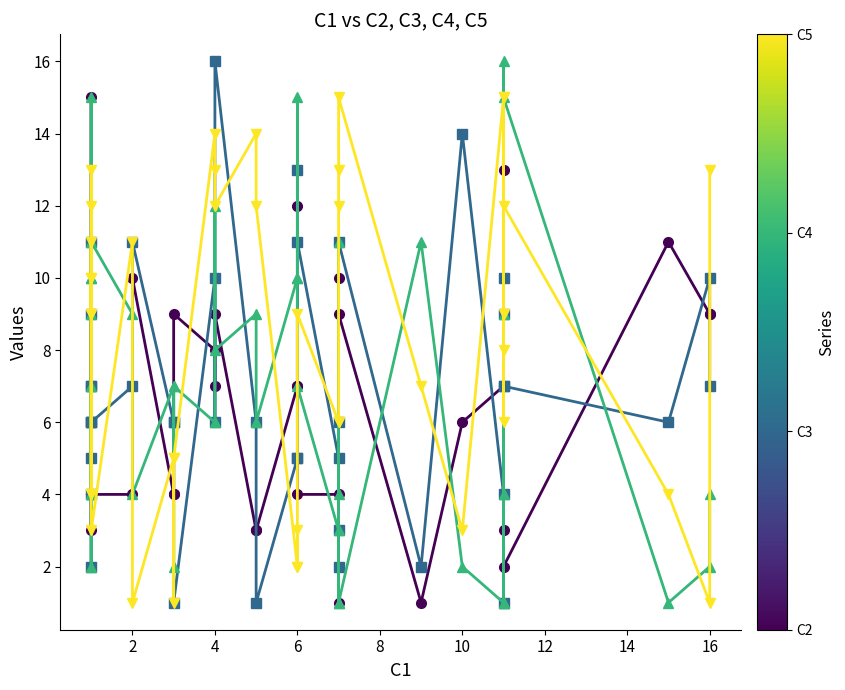

Which series has the largest total across all categories?

C5